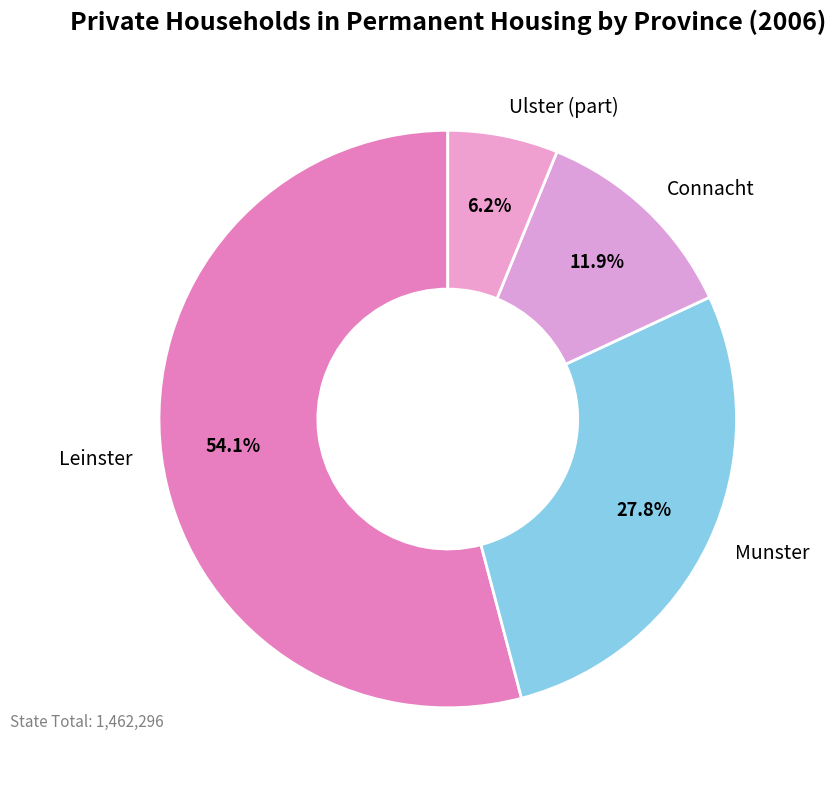

To the nearest percent, what is the average slice percentage?

25%